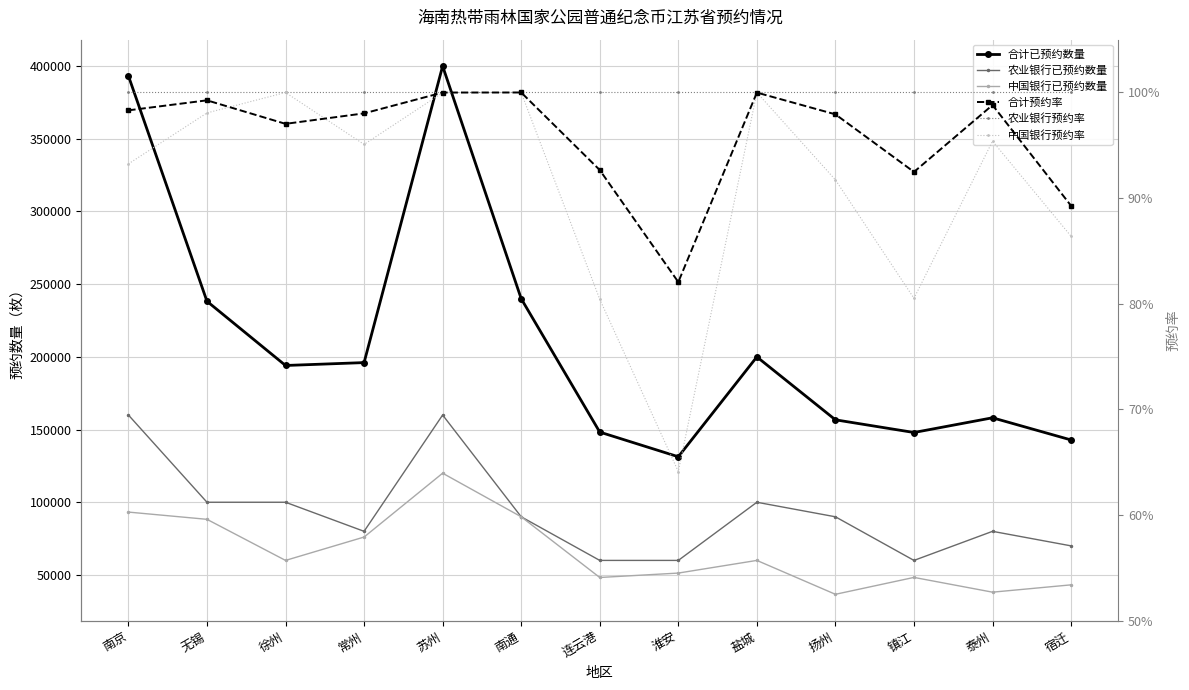

Rank the series at 淮安 from highest to lowest value.

合计已预约数量, 农业银行已预约数量, 中国银行已预约数量, 农业银行预约率, 合计预约率, 中国银行预约率